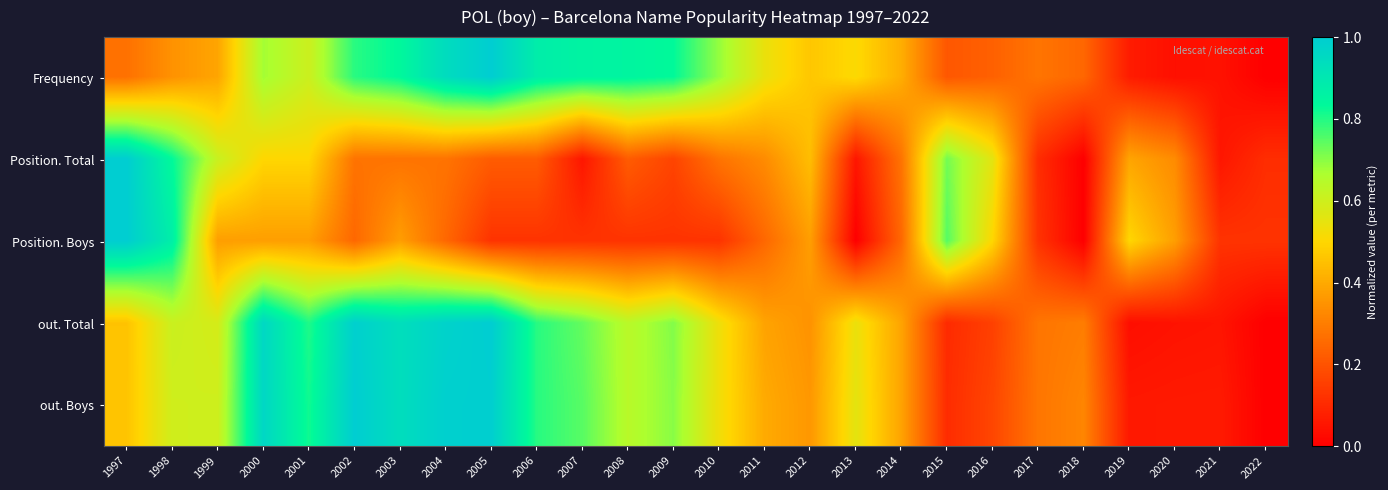

Reading right to left, extract all data points from this chart.

Frequency: 2022=0.0	2021=0.0	2020=0.0	2019=0.1	2018=0.2	2017=0.3	2016=0.2	2015=0.2	2014=0.4	2013=0.5	2012=0.5	2011=0.5	2010=0.7	2009=0.8	2008=0.9	2007=0.9	2006=0.9	2005=1.0	2004=0.9	2003=0.8	2002=0.8	2001=0.6	2000=0.7	1999=0.4	1998=0.3	1997=0.3
Position. Total: 2022=0.1	2021=0.1	2020=0.3	2019=0.4	2018=0.0	2017=0.1	2016=0.6	2015=0.7	2014=0.3	2013=0.1	2012=0.4	2011=0.3	2010=0.3	2009=0.2	2008=0.2	2007=0.1	2006=0.2	2005=0.2	2004=0.3	2003=0.3	2002=0.3	2001=0.5	2000=0.5	1999=0.6	1998=0.8	1997=1.0
Position. Boys: 2022=0.1	2021=0.1	2020=0.4	2019=0.5	2018=0.0	2017=0.1	2016=0.5	2015=0.7	2014=0.2	2013=0.0	2012=0.4	2011=0.2	2010=0.1	2009=0.1	2008=0.1	2007=0.1	2006=0.1	2005=0.1	2004=0.2	2003=0.4	2002=0.2	2001=0.4	2000=0.4	1999=0.4	1998=0.9	1997=1.0
out. Total: 2022=0.0	2021=0.1	2020=0.0	2019=0.0	2018=0.3	2017=0.3	2016=0.2	2015=0.1	2014=0.4	2013=0.5	2012=0.3	2011=0.4	2010=0.5	2009=0.7	2008=0.6	2007=0.7	2006=0.8	2005=1.0	2004=1.0	2003=0.9	2002=1.0	2001=0.8	2000=1.0	1999=0.6	1998=0.6	1997=0.5
out. Boys: 2022=0.0	2021=0.1	2020=0.1	2019=0.1	2018=0.3	2017=0.3	2016=0.2	2015=0.1	2014=0.4	2013=0.6	2012=0.4	2011=0.4	2010=0.5	2009=0.7	2008=0.6	2007=0.7	2006=0.8	2005=1.0	2004=1.0	2003=0.9	2002=1.0	2001=0.8	2000=1.0	1999=0.6	1998=0.6	1997=0.5